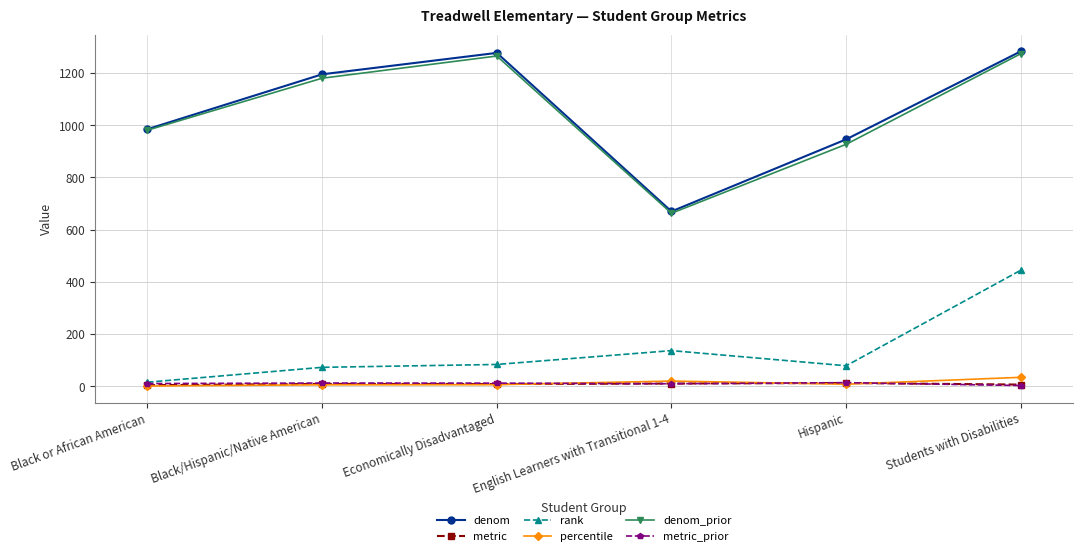

True or false: denom has a value of 670.0 at English Learners with Transitional 1-4.

True